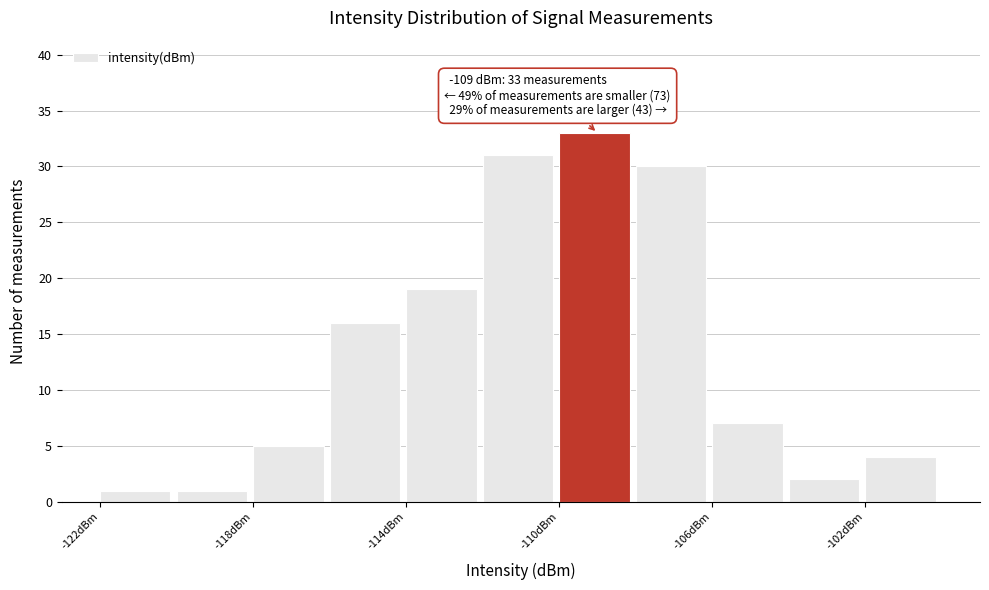

Which range on the x-axis has the tallest bar?

-110 to -108